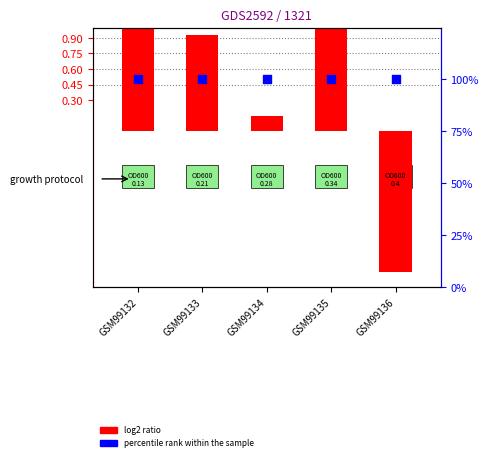

Which series reaches the maximum Y coordinate?

percentile rank within the sample